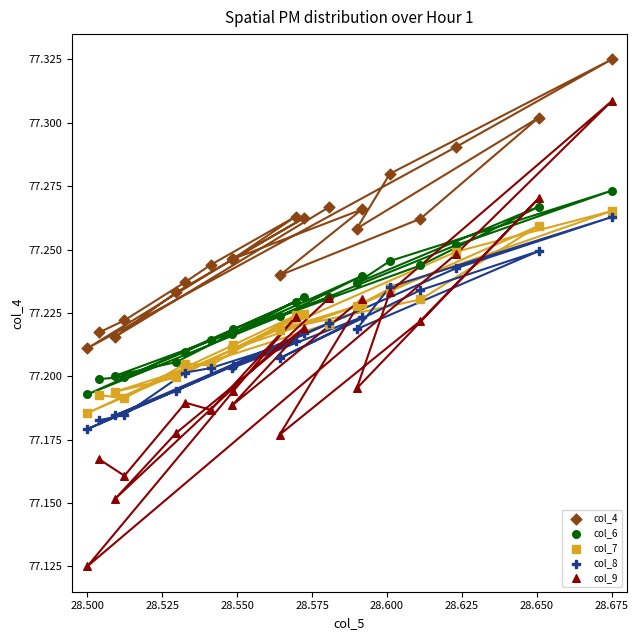

Which series reaches the minimum Y coordinate?

col_9